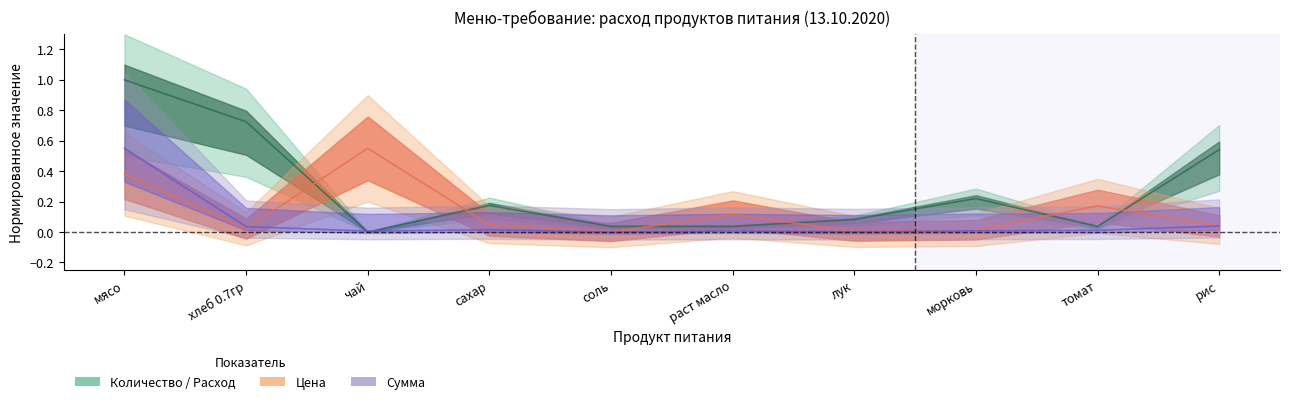

What is the total value across all series at морковь?

0.2